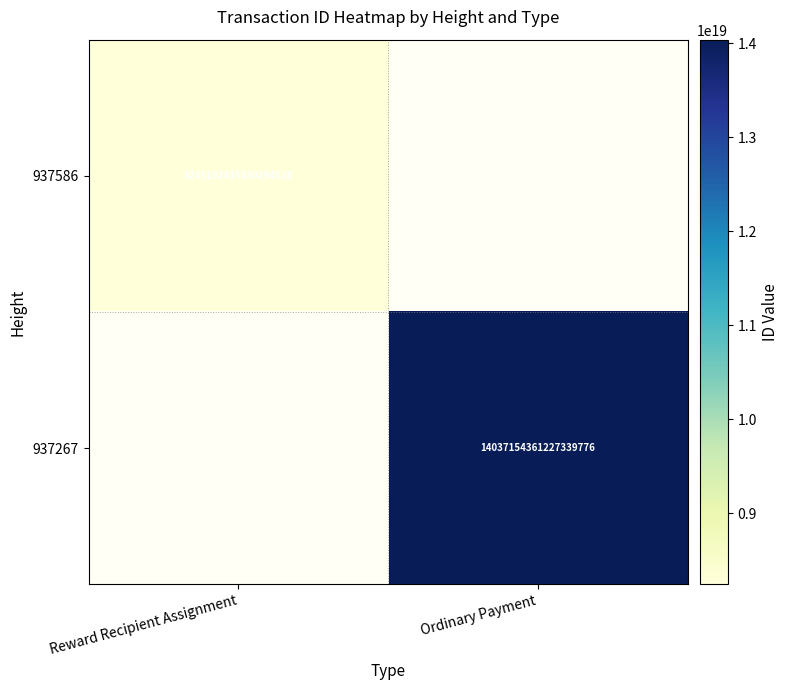

True or false: 937586 has a value of 11457032546445436928.0 at Reward Recipient Assignment.

False